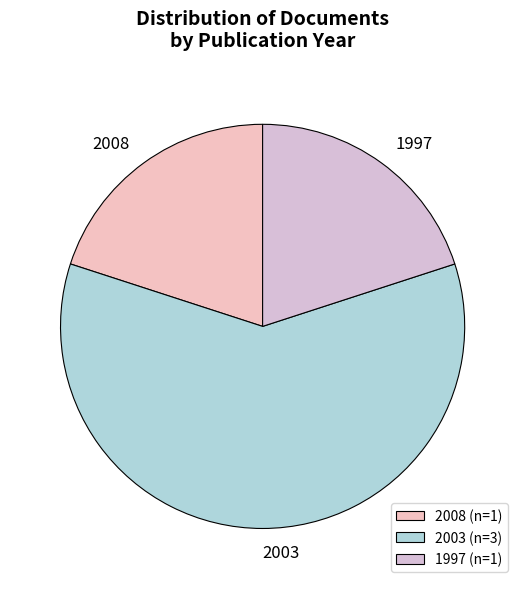

Approximately how many times larger is the value at 1997 compared to 2003?

0.3